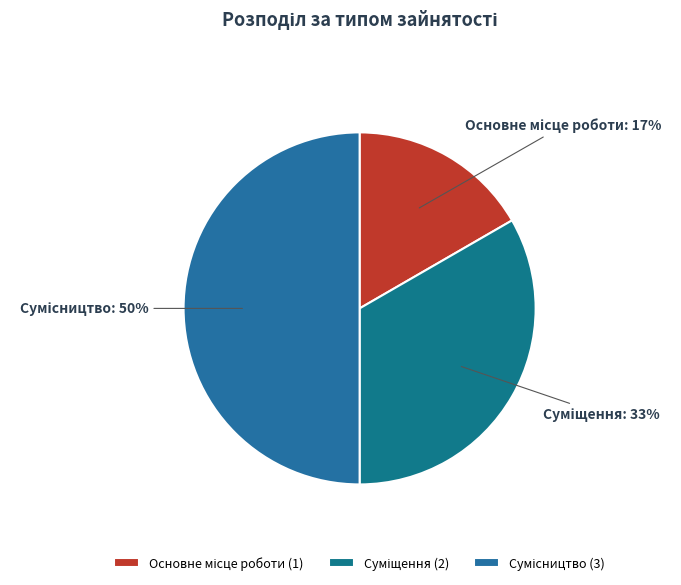

To the nearest percent, what is the difference between the largest and smallest slice percentages?

33%